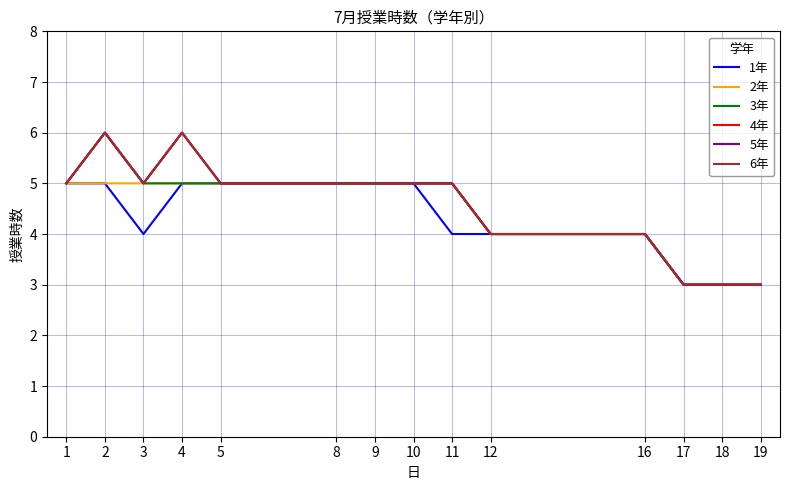

The value of 4年 at 8 is 7. True or false?

False